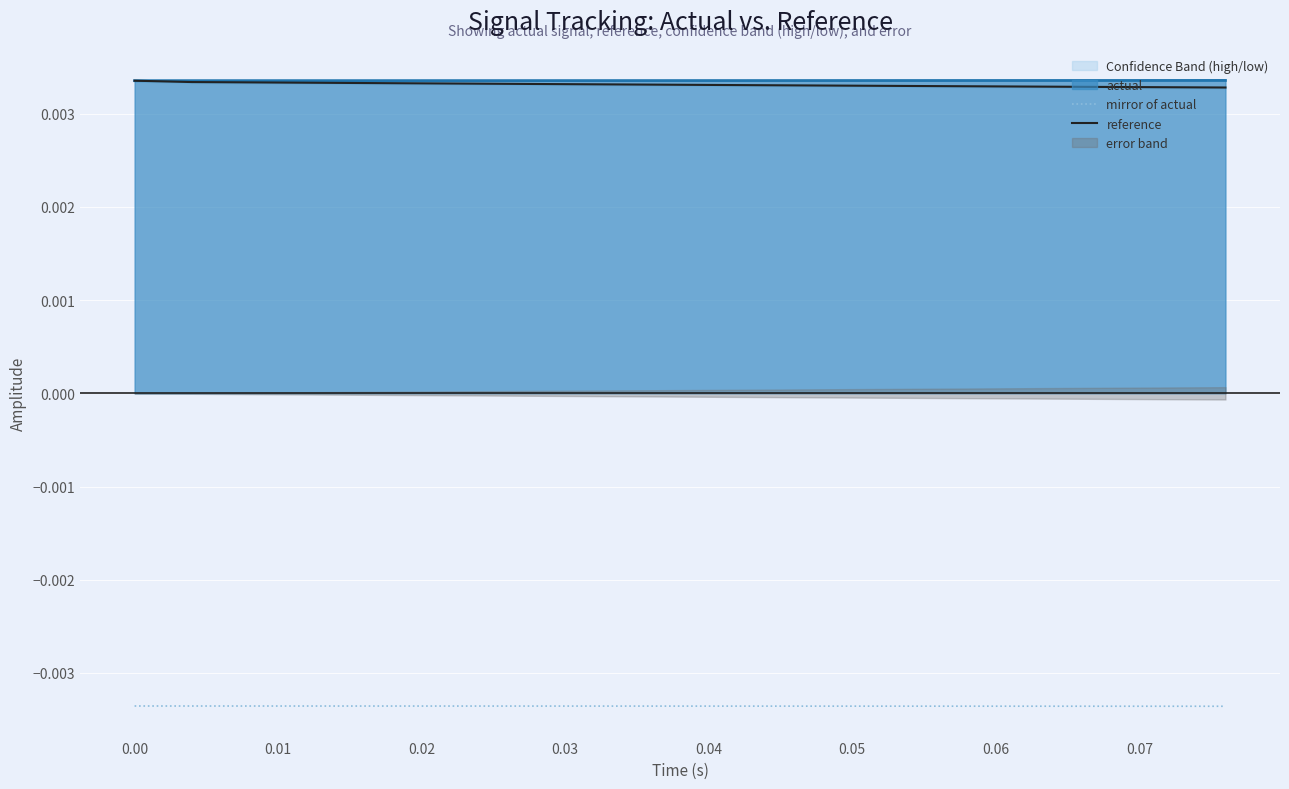

True or false: mirror of actual and reference cross at least once.

False